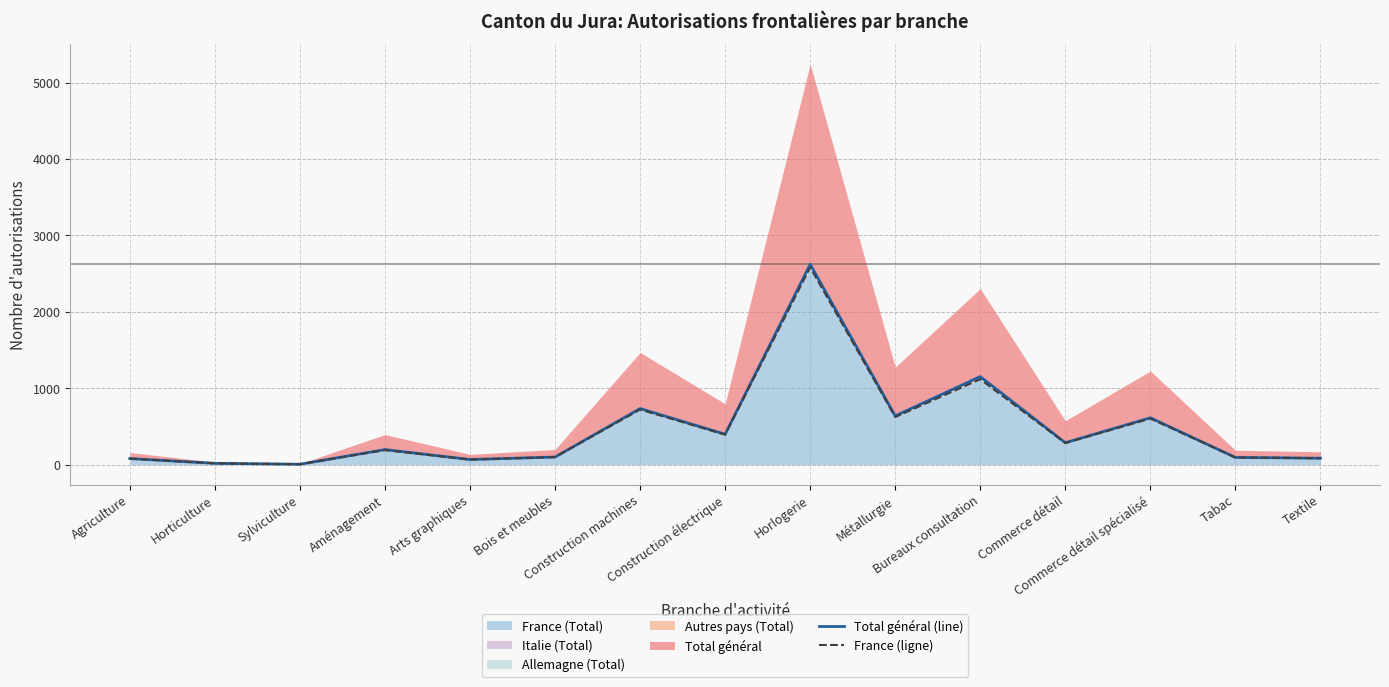

Which category has the lowest value across all series?

Sylviculture